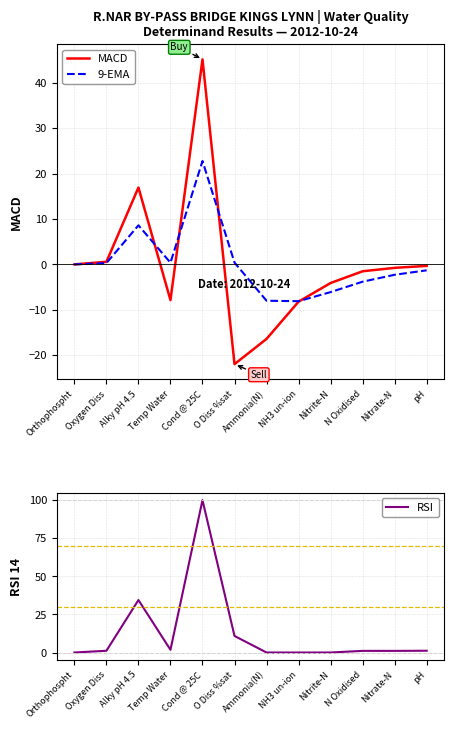

Which series has the largest range (max minus min)?

RSI